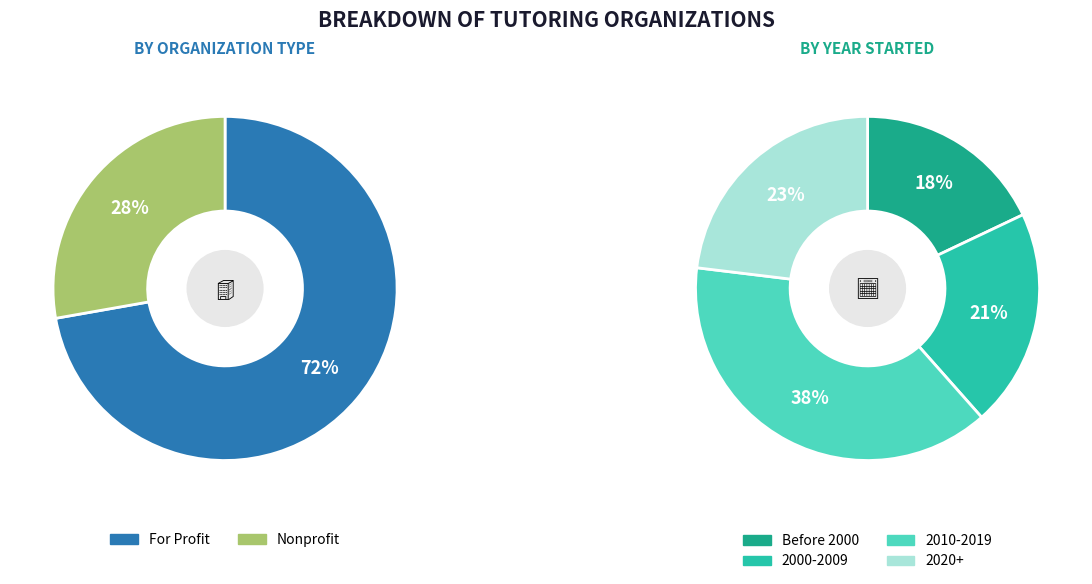

The Nonprofit slice represents 28% of the pie. True or false?

True